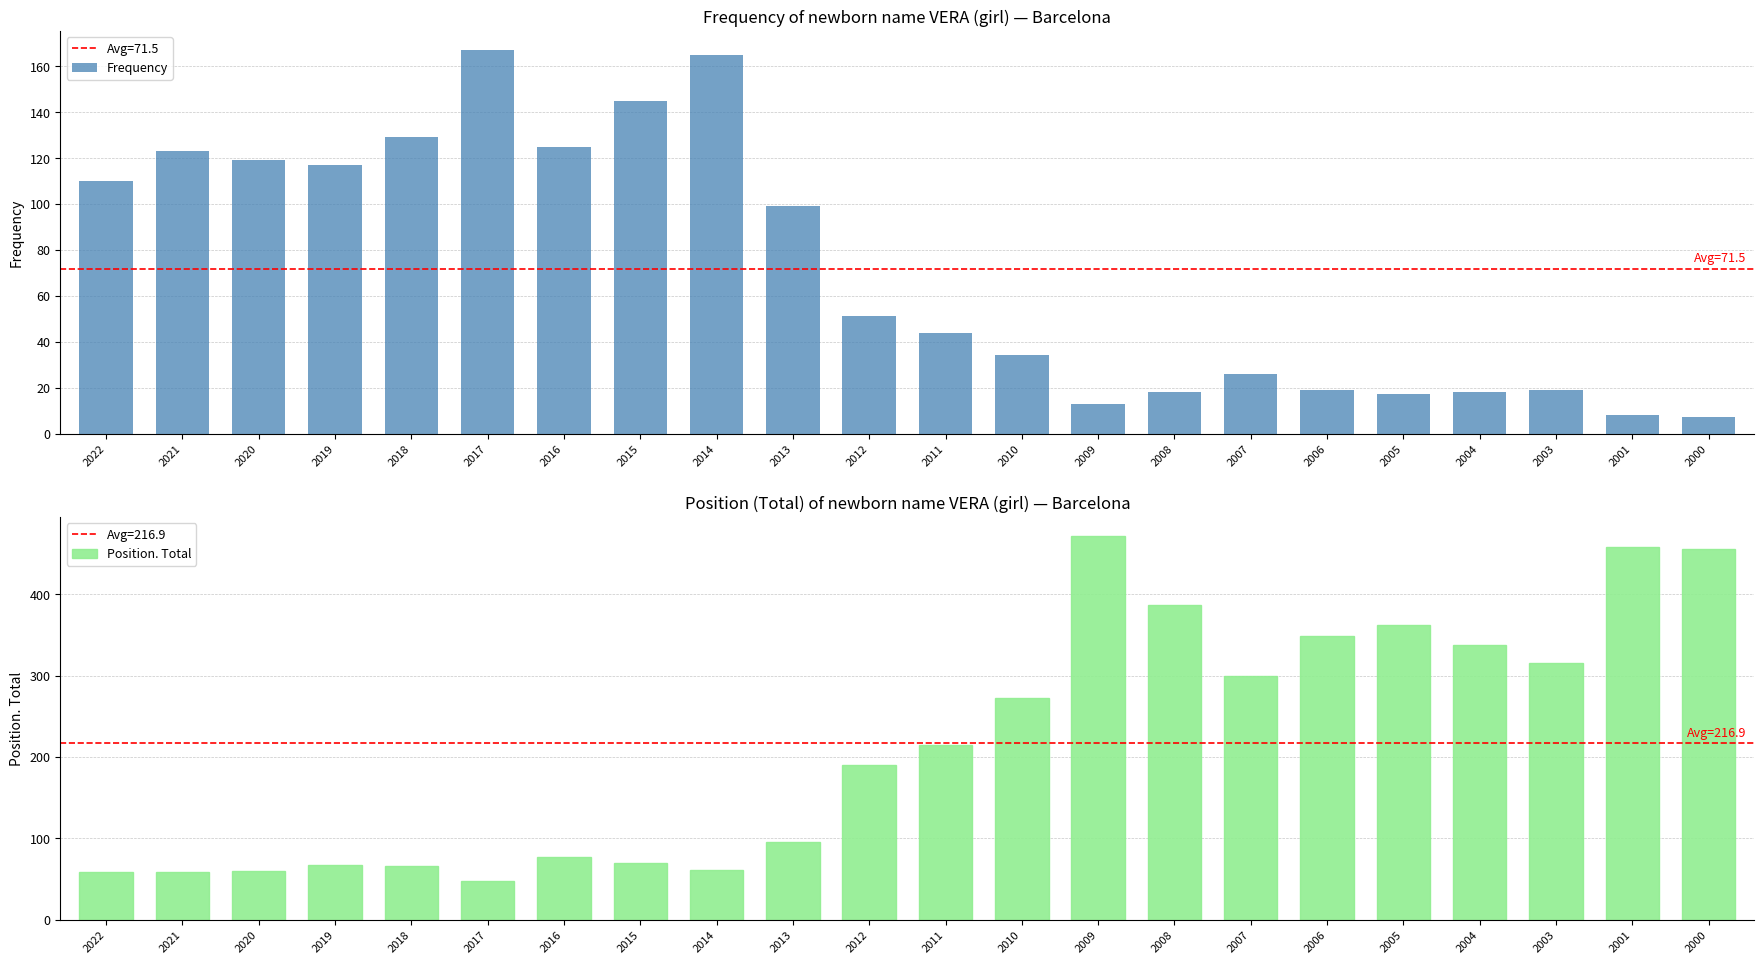

At which label does Position. Total reach its peak?

2009